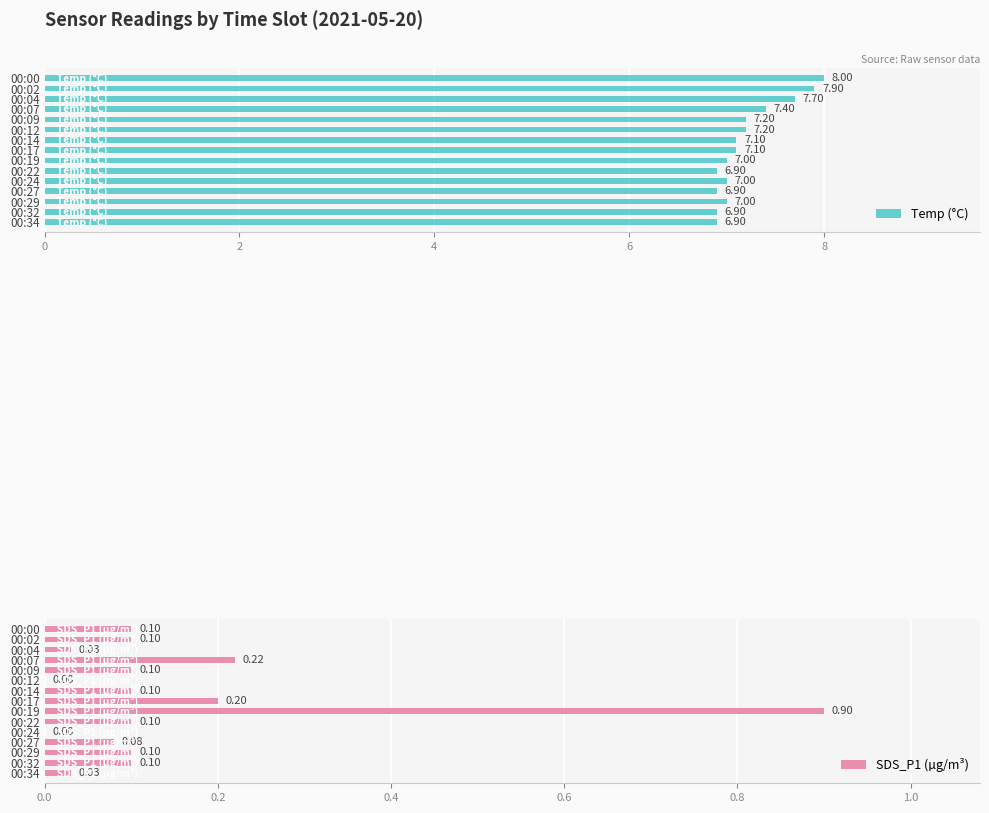

What is the difference between the second highest and minimum values in the Temp (°C) series?

1.0